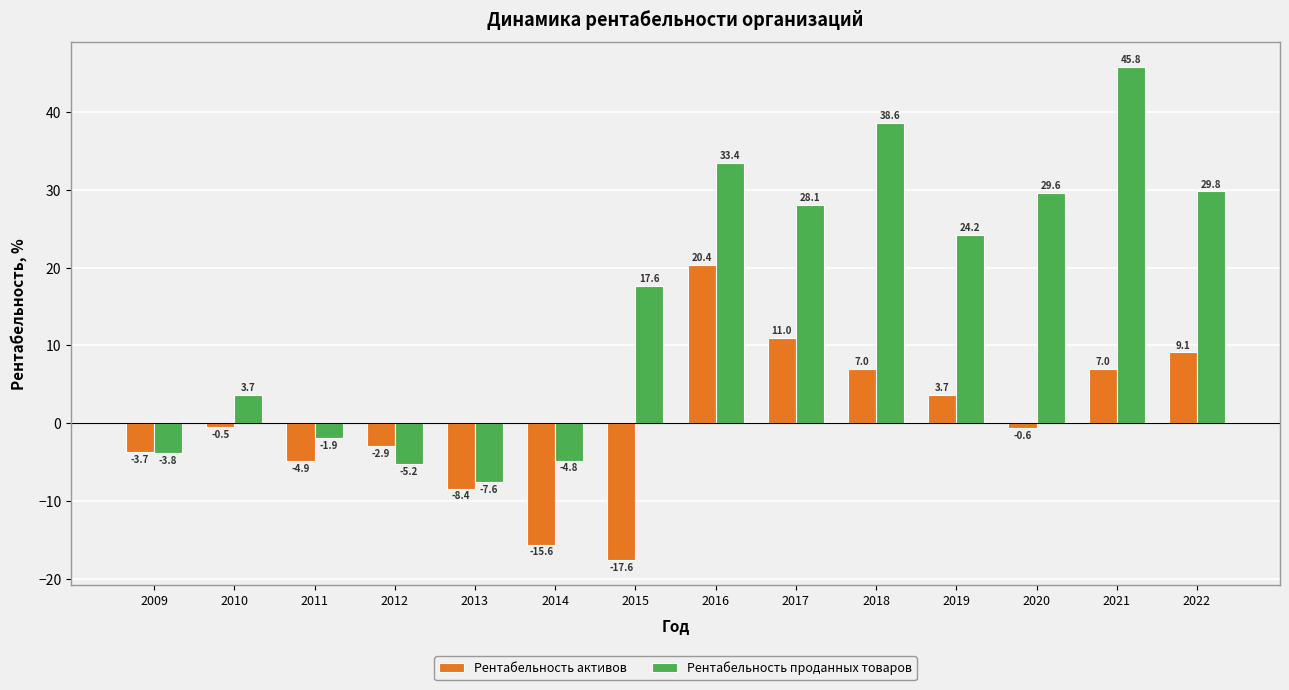

How many data points in Рентабельность активов are less than 0?

8